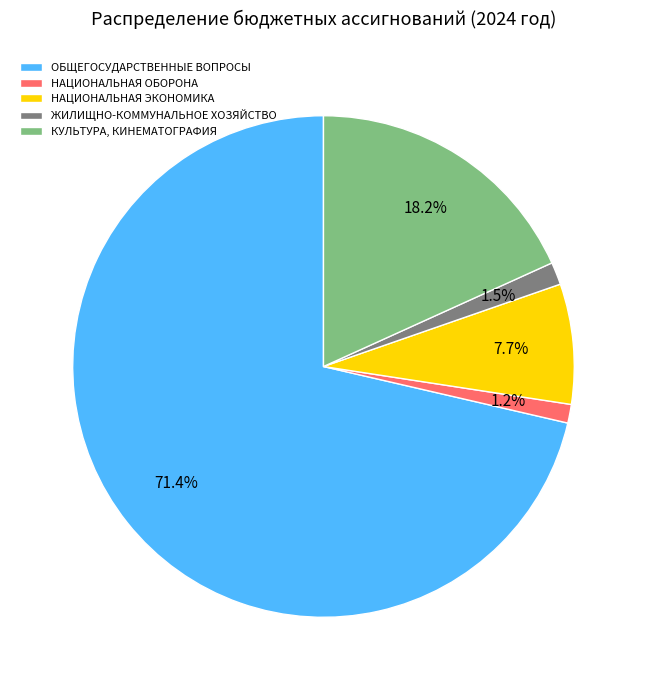

To the nearest percent, what is the average slice percentage?

20%